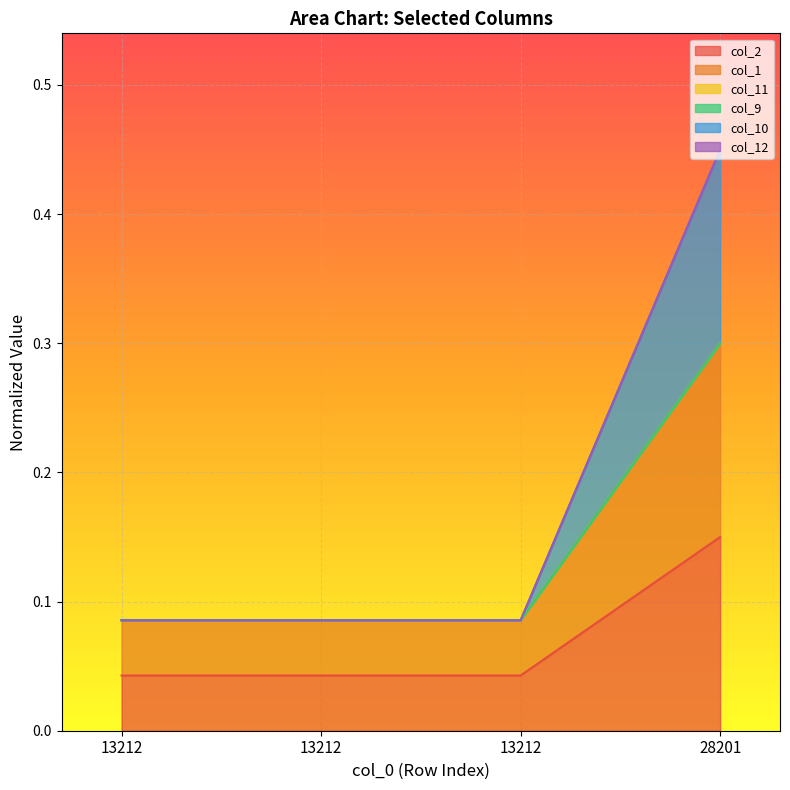

What is the lowest value of the col_10 series?

0.1